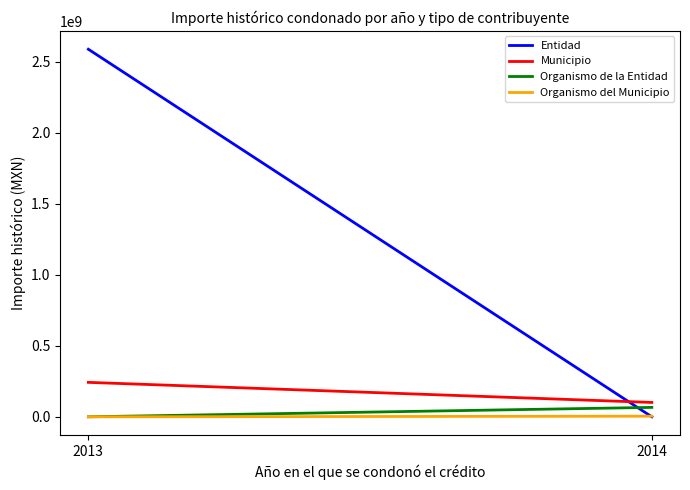

Reading left to right, extract all data points from this chart.

Entidad: 2013=2587033193.0	2014=0.0
Municipio: 2013=242441122.4	2014=101123259.2
Organismo de la Entidad: 2013=0.0	2014=66329114.4
Organismo del Municipio: 2013=0.0	2014=4314740.5